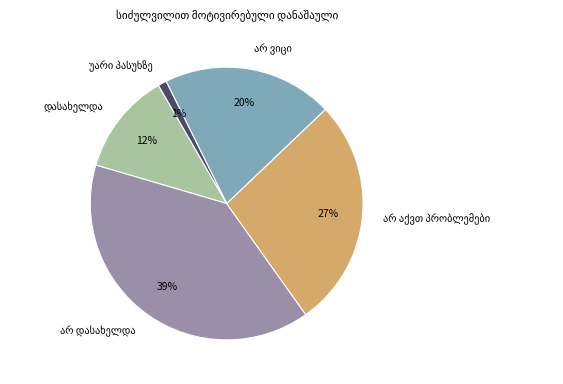

Is there a majority slice in this chart?

No